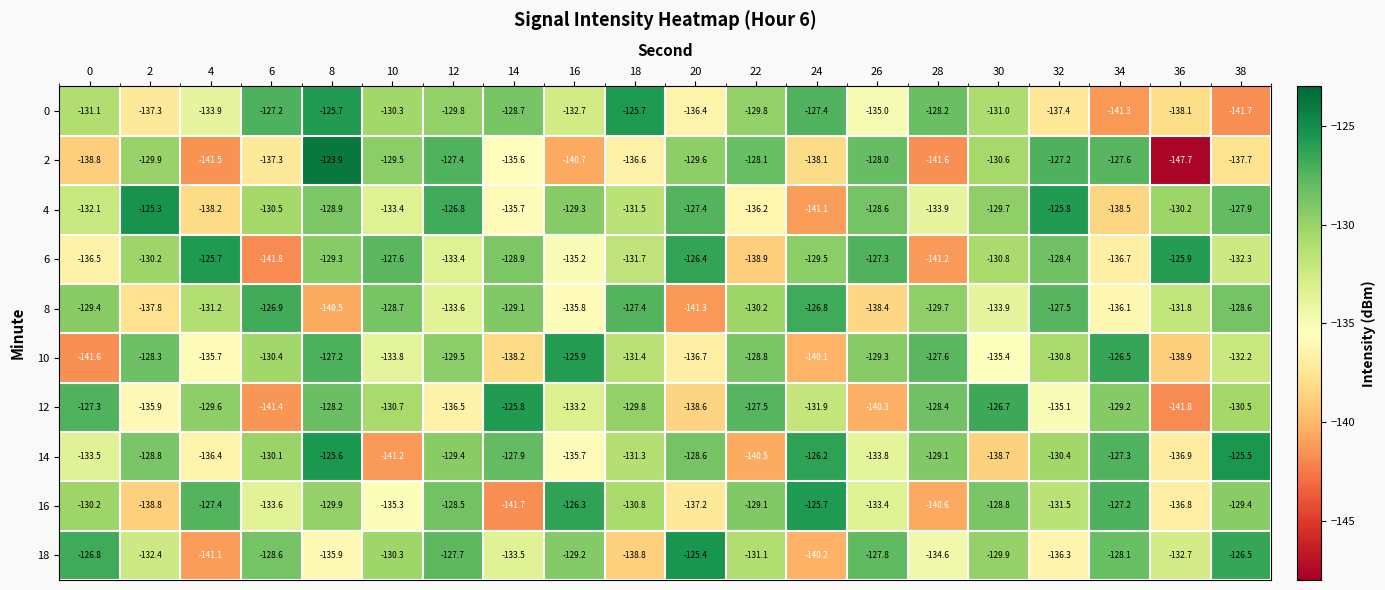

The value of 14 at 10 is -141.2. True or false?

True